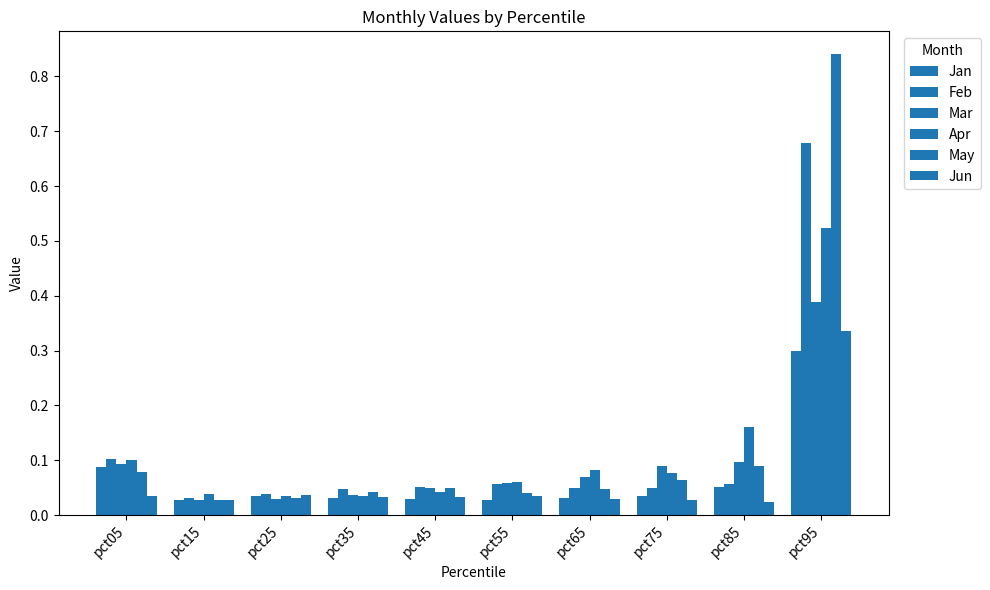

How many data points does each series have?

10